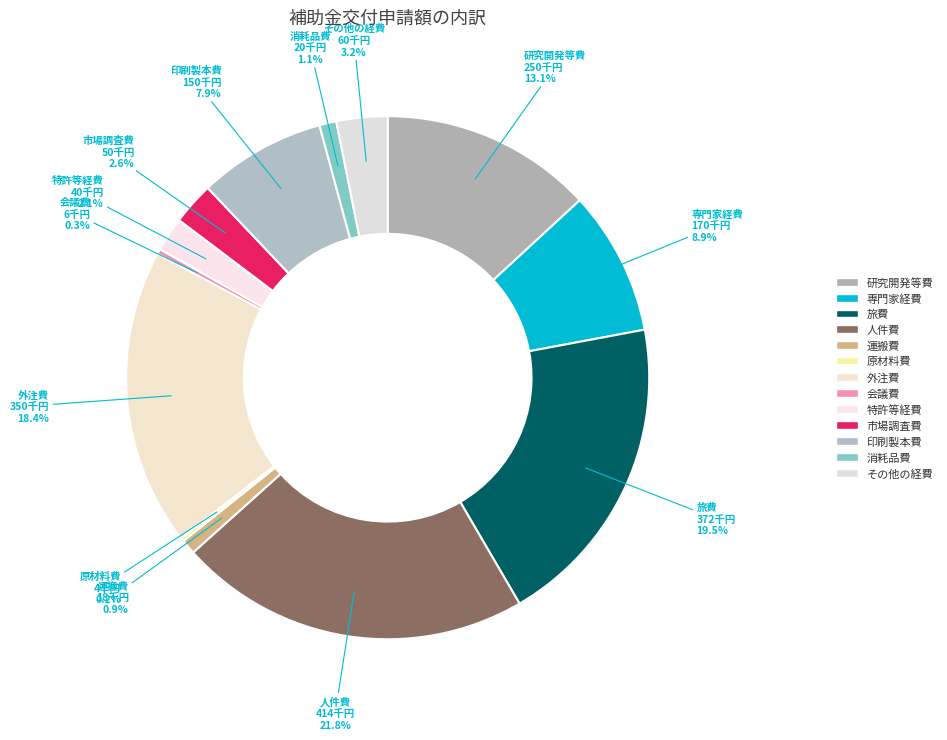

To the nearest percent, what is the average slice percentage?

8%